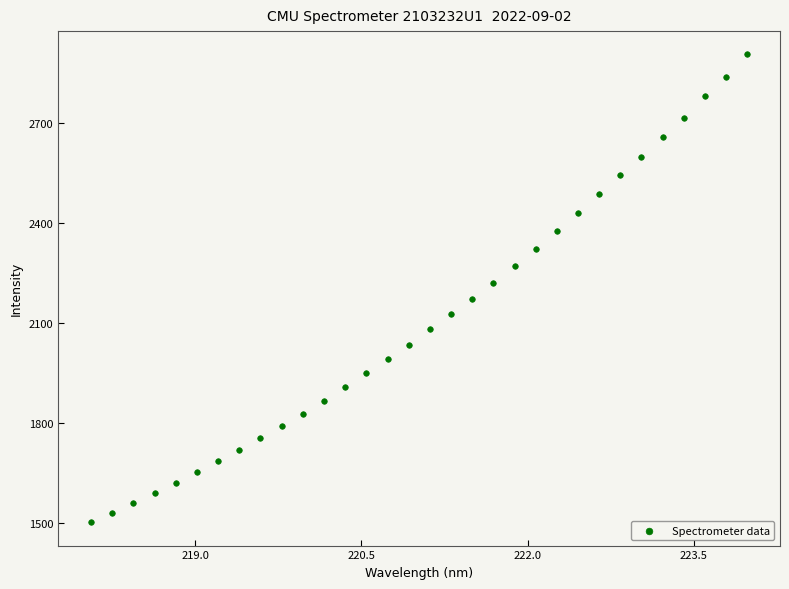

What is the range of Y values (max minus min)?

1400.9